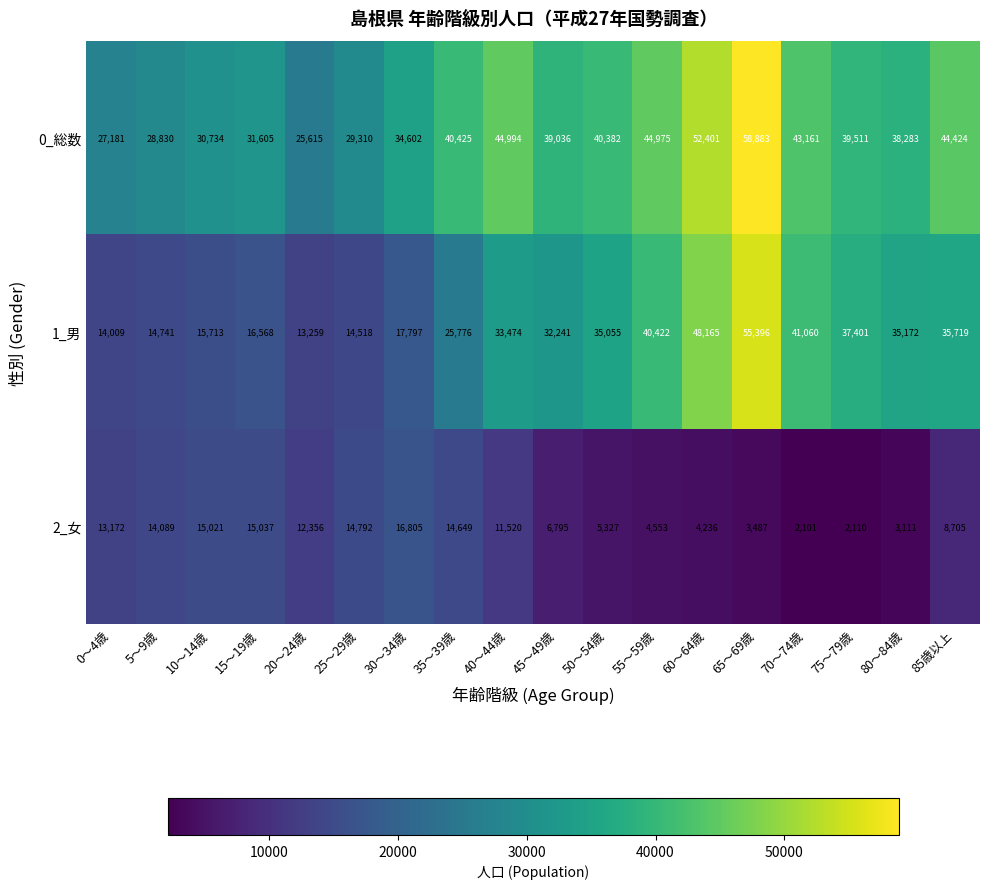

The 1_男 series shows 26085 at 30～34歳. True or false?

False